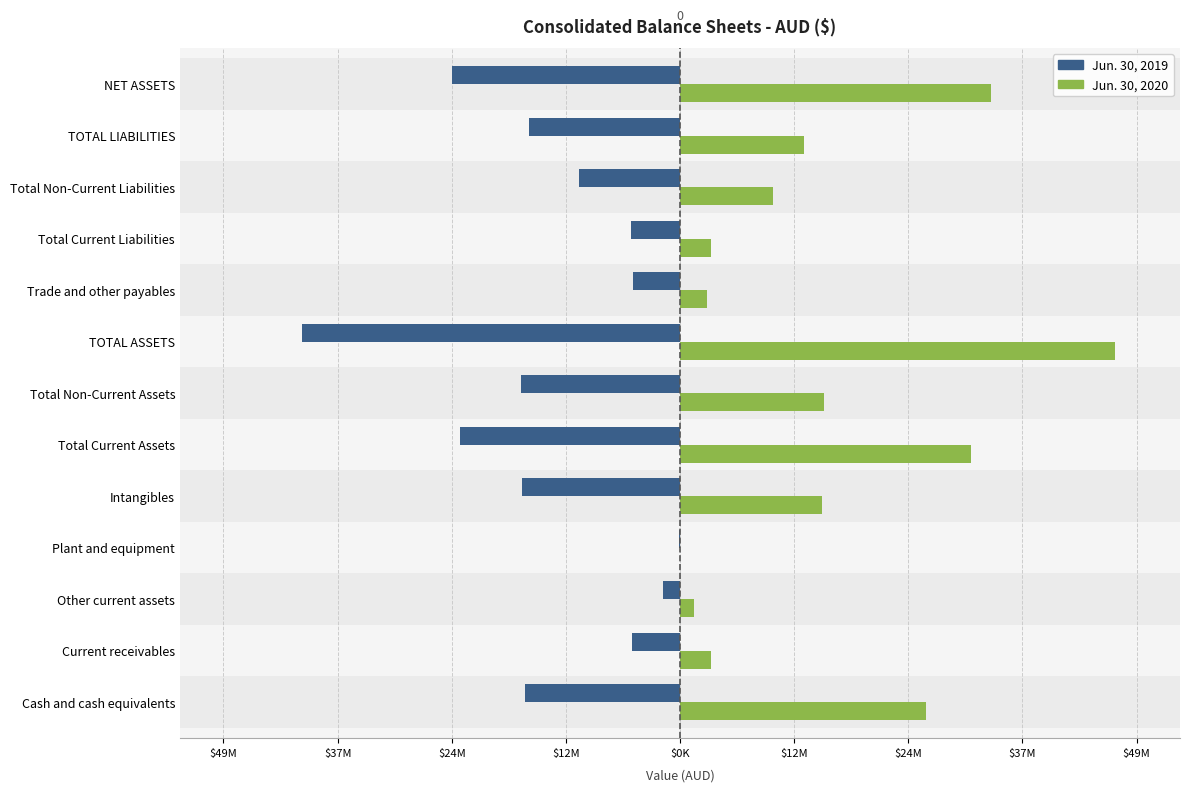

What are all the series names shown in the legend?

Jun. 30, 2019, Jun. 30, 2020